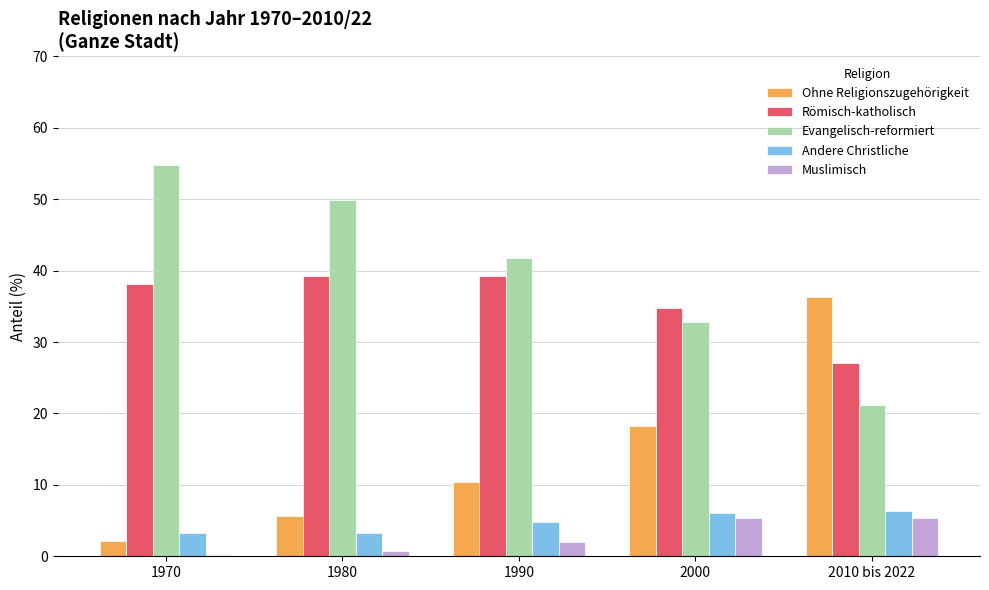

What is the approximate value of Muslimisch at 1990?

2.0